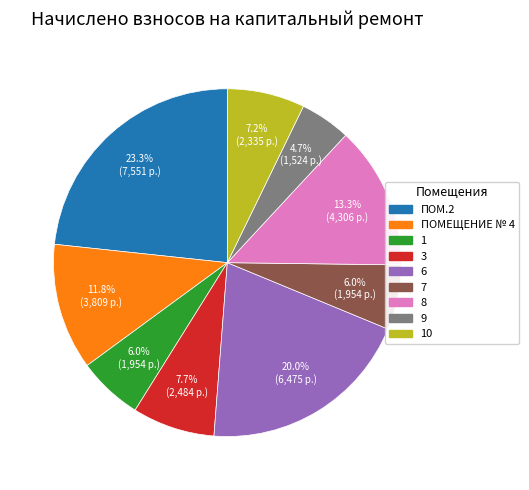

Is there any slice that represents more than half of the pie?

No